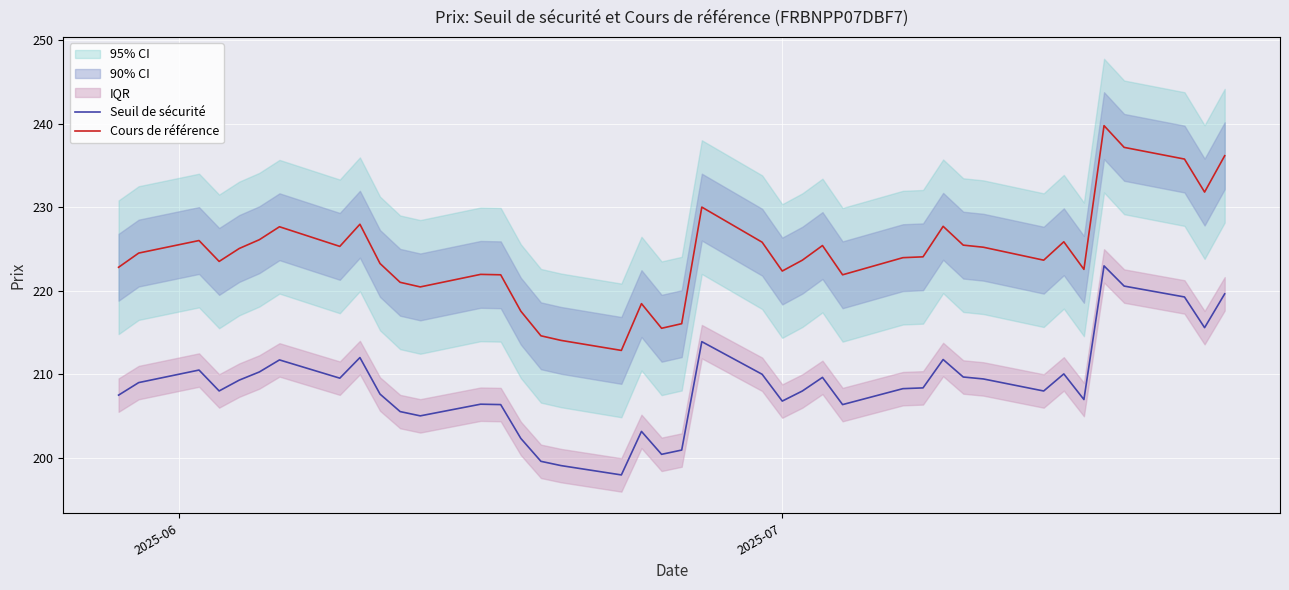

True or false: Cours de référence and Seuil de sécurité intersect in this chart.

False